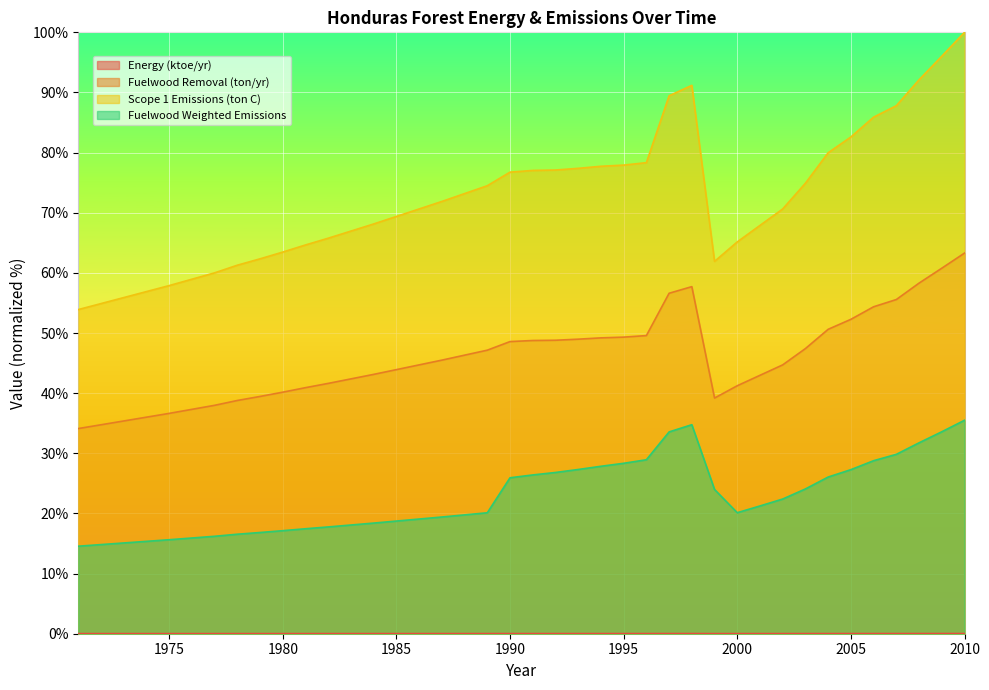

Reading right to left, list all the values displayed in this chart.

Energy (ktoe/yr): 2010=0.0	2009=0.0	2008=0.0	2007=0.0	2006=0.0	2005=0.0	2004=0.0	2003=0.0	2002=0.0	2001=0.0	2000=0.0	1999=0.0	1998=0.0	1997=0.0	1996=0.0	1995=0.0	1994=0.0	1993=0.0	1992=0.0	1991=0.0	1990=0.0	1989=0.0	1988=0.0	1987=0.0	1986=0.0	1985=0.0	1984=0.0	1983=0.0	1982=0.0	1981=0.0	1980=0.0	1979=0.0	1978=0.0	1977=0.0	1976=0.0	1975=0.0	1974=0.0	1973=0.0	1972=0.0	1971=0.0
Fuelwood Removal (ton/yr): 2010=63.3	2009=60.8	2008=58.3	2007=55.6	2006=54.4	2005=52.3	2004=50.6	2003=47.4	2002=44.7	2001=43.0	2000=41.2	1999=39.2	1998=57.7	1997=56.6	1996=49.6	1995=49.3	1994=49.2	1993=49.0	1992=48.8	1991=48.8	1990=48.6	1989=47.1	1988=46.3	1987=45.5	1986=44.7	1985=43.9	1984=43.1	1983=42.4	1982=41.6	1981=40.9	1980=40.2	1979=39.5	1978=38.8	1977=38.0	1976=37.3	1975=36.6	1974=36.0	1973=35.4	1972=34.7	1971=34.1
Scope 1 Emissions (ton C): 2010=100.0	2009=96.0	2008=92.1	2007=87.8	2006=85.9	2005=82.6	2004=80.0	2003=74.9	2002=70.6	2001=67.9	2000=65.2	1999=61.9	1998=91.2	1997=89.4	1996=78.3	1995=77.9	1994=77.7	1993=77.4	1992=77.1	1991=77.0	1990=76.8	1989=74.5	1988=73.2	1987=71.9	1986=70.6	1985=69.4	1984=68.1	1983=67.0	1982=65.8	1981=64.6	1980=63.5	1979=62.3	1978=61.3	1977=60.0	1976=58.9	1975=57.9	1974=56.9	1973=55.9	1972=54.9	1971=53.9
Fuelwood Weighted Emissions: 2010=35.5	2009=33.6	2008=31.7	2007=29.8	2006=28.8	2005=27.3	2004=26.1	2003=24.1	2002=22.4	2001=21.2	2000=20.1	1999=24.0	1998=34.8	1997=33.6	1996=28.9	1995=28.3	1994=27.8	1993=27.3	1992=26.8	1991=26.4	1990=25.9	1989=20.1	1988=19.8	1987=19.4	1986=19.1	1985=18.7	1984=18.4	1983=18.1	1982=17.8	1981=17.5	1980=17.1	1979=16.8	1978=16.5	1977=16.2	1976=15.9	1975=15.6	1974=15.4	1973=15.1	1972=14.8	1971=14.6